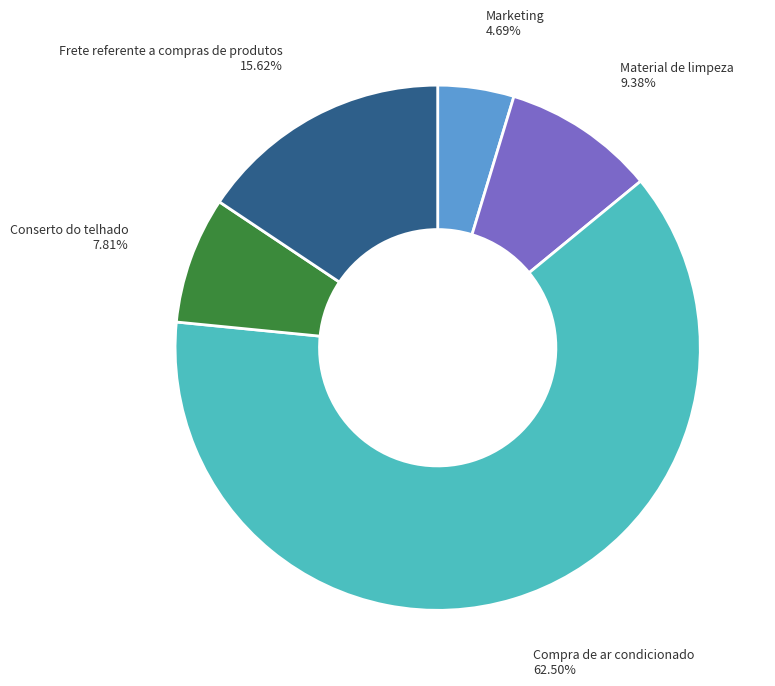

How many segments does this pie chart have?

5